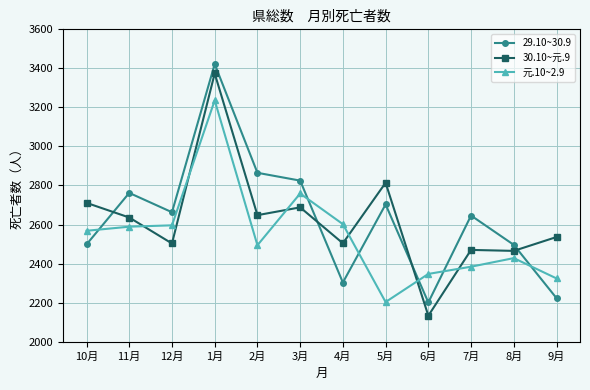

What is the difference between the maximum and minimum values in the 29.10~30.9 series?

1221